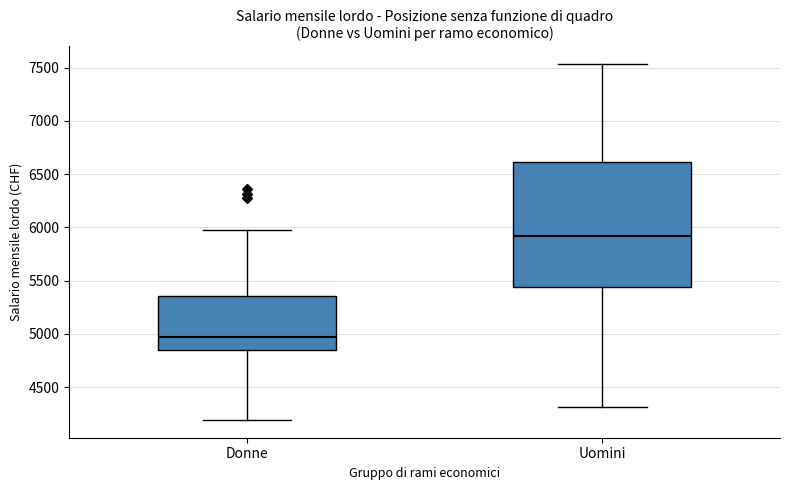

Which box's median line is the highest?

Uomini